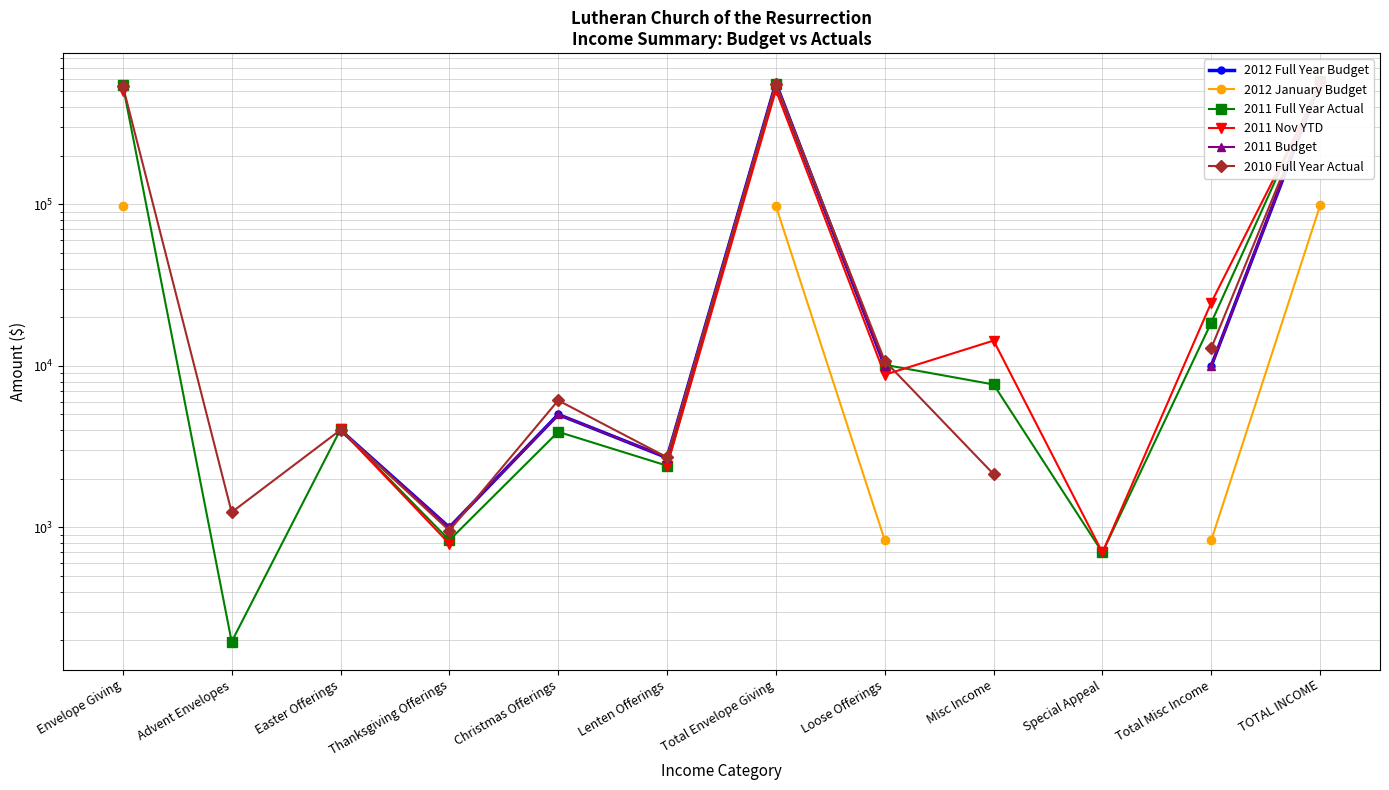

How many data points in 2010 Full Year Actual are less than 10734?

6